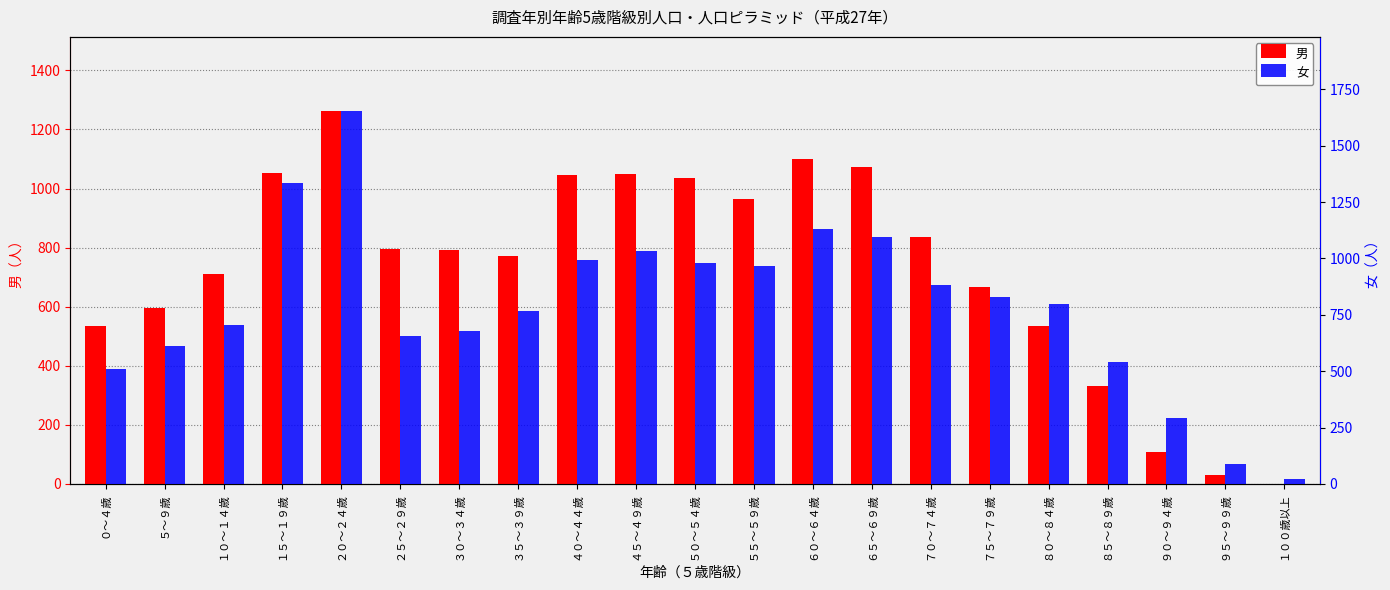

Between ０～４歳 and ４０～４４歳, which is larger?

４０～４４歳